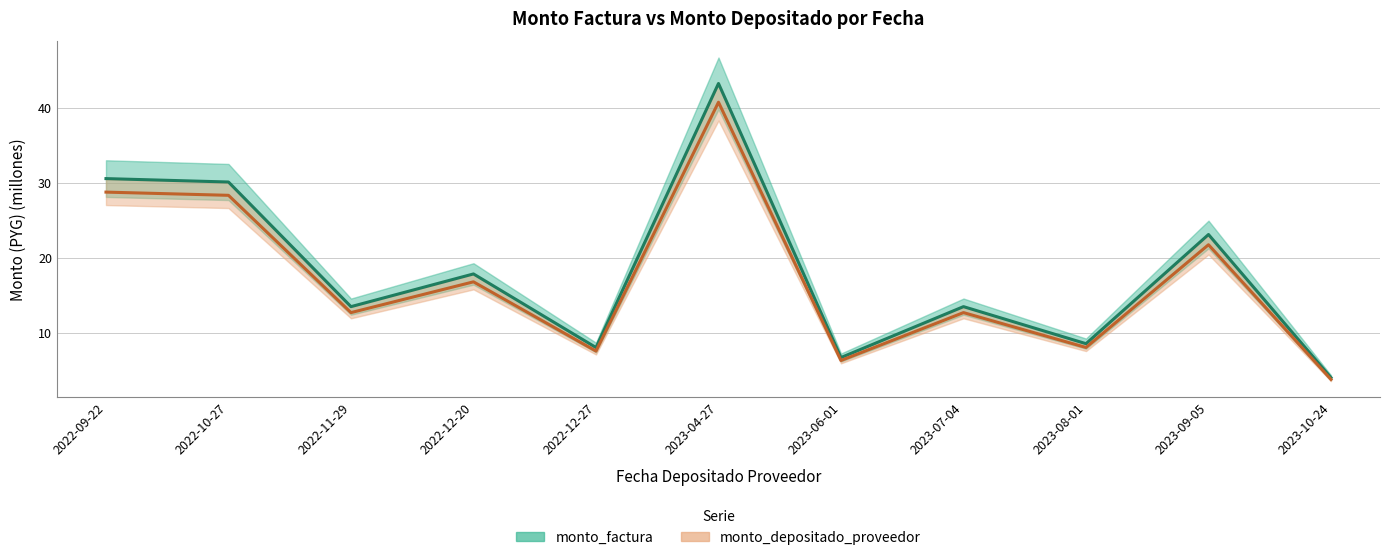

Which has a higher value, 2023-07-04 or 2022-09-22?

2022-09-22